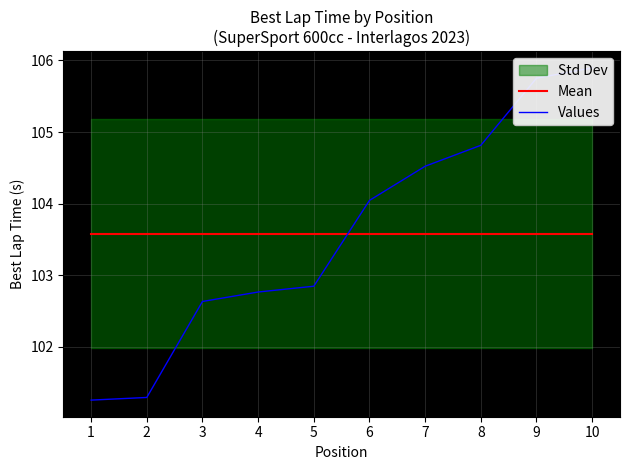

Does the chart have visible grid lines?

Yes